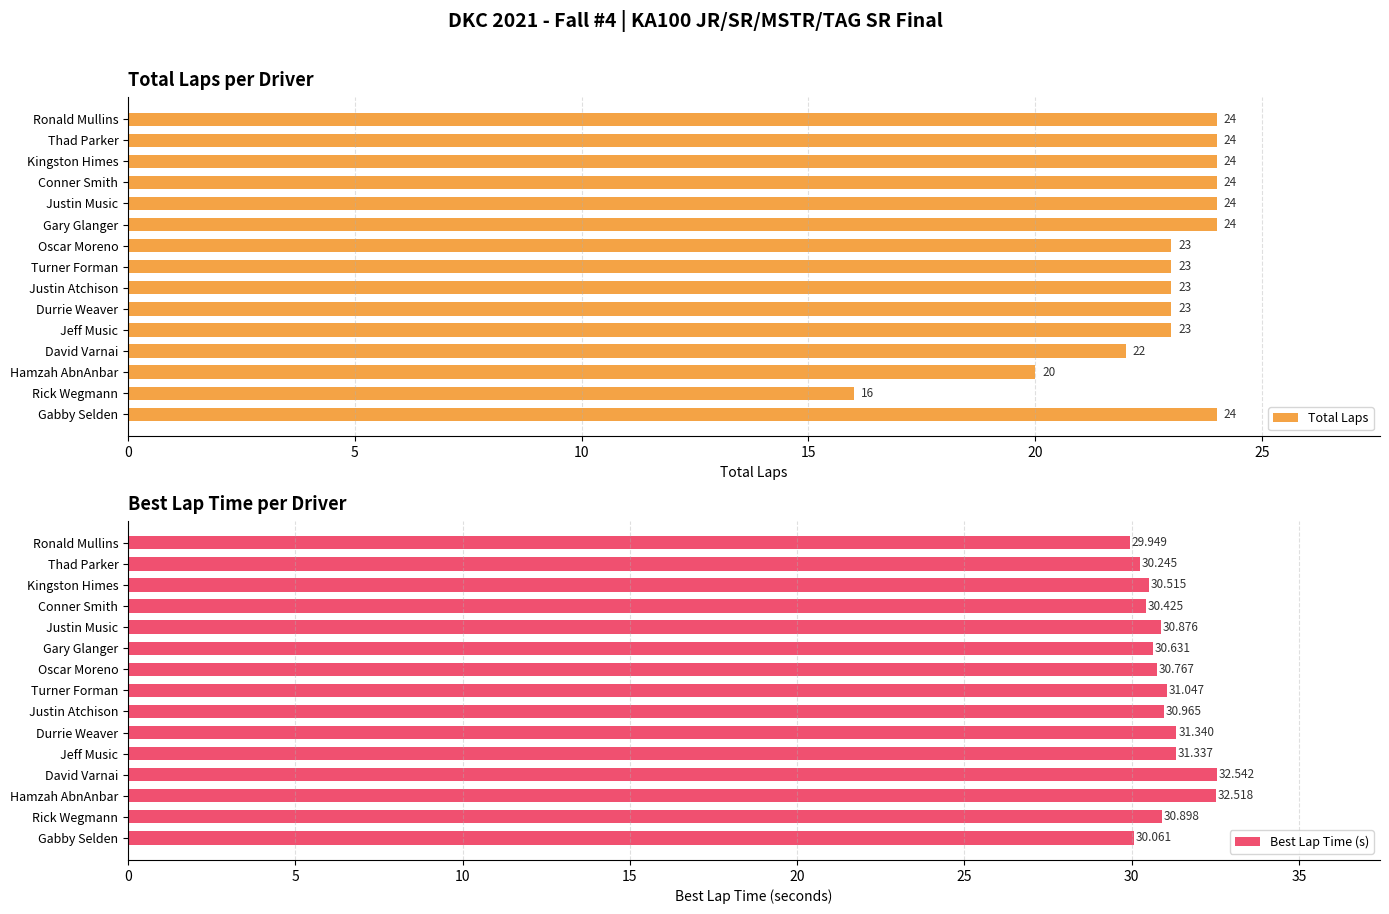

Rank the categories by Best Lap Time (s) value from lowest to highest.

Ronald Mullins, Gabby Selden, Thad Parker, Conner Smith, Kingston Himes, Gary Glanger, Oscar Moreno, Justin Music, Rick Wegmann, Justin Atchison, Turner Forman, Jeff Music, Durrie Weaver, Hamzah AbnAnbar, David Varnai